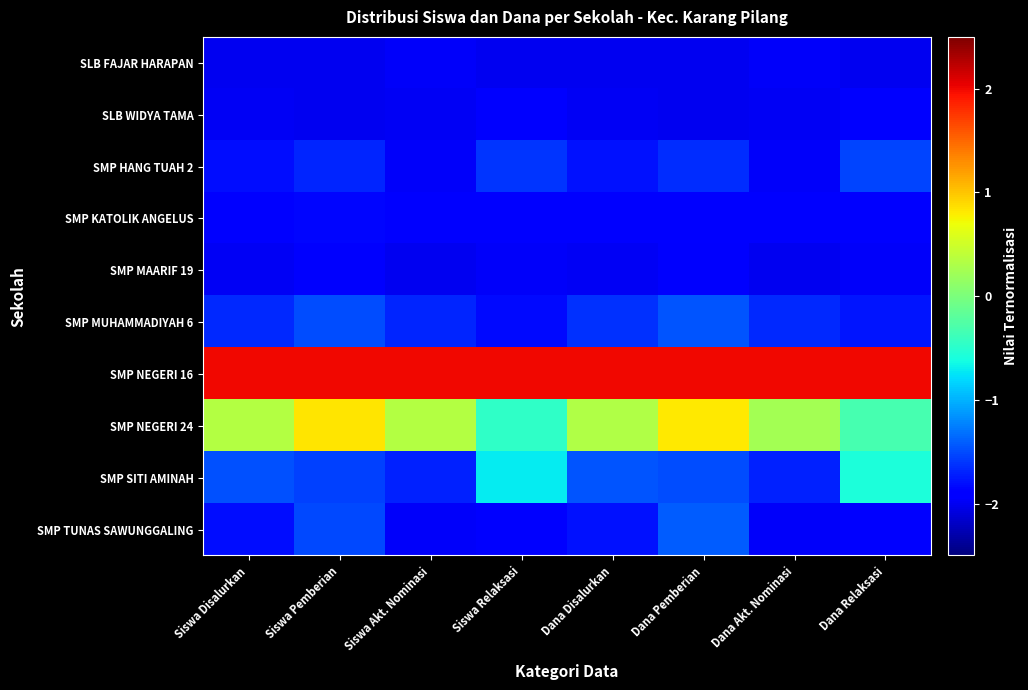

Which series changed the most between Siswa Pemberian and Dana Akt. Nominasi?

SMP NEGERI 24